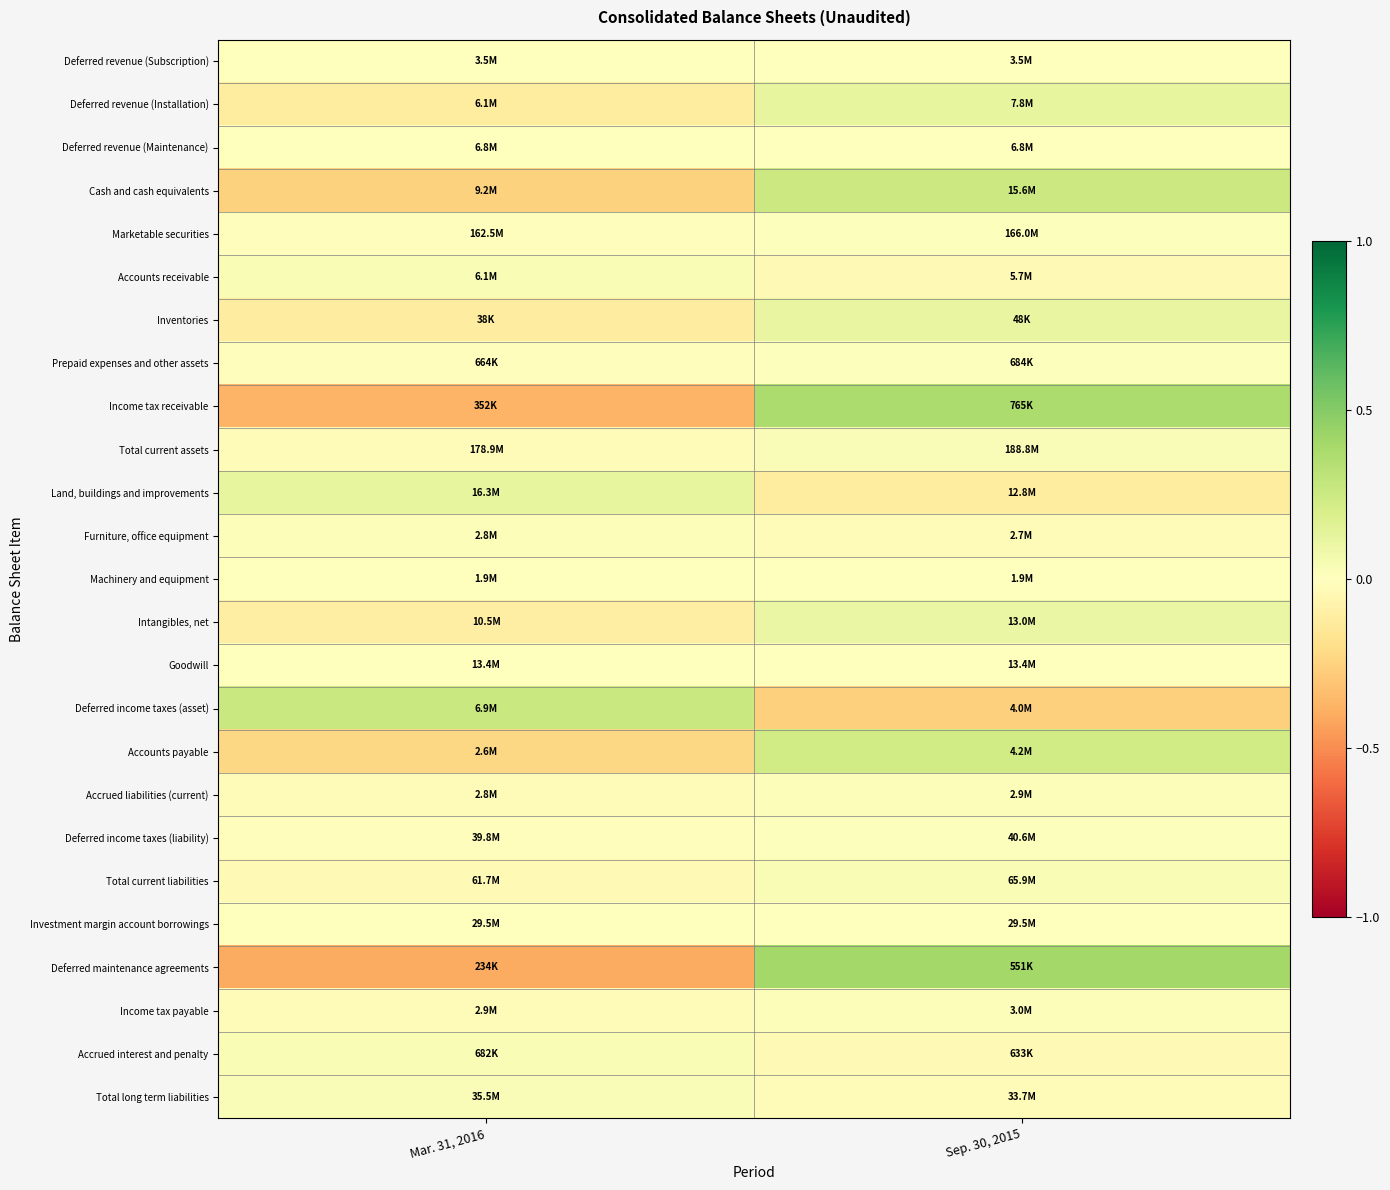

Between Mar. 31, 2016 and Sep. 30, 2015, which is larger?

Mar. 31, 2016